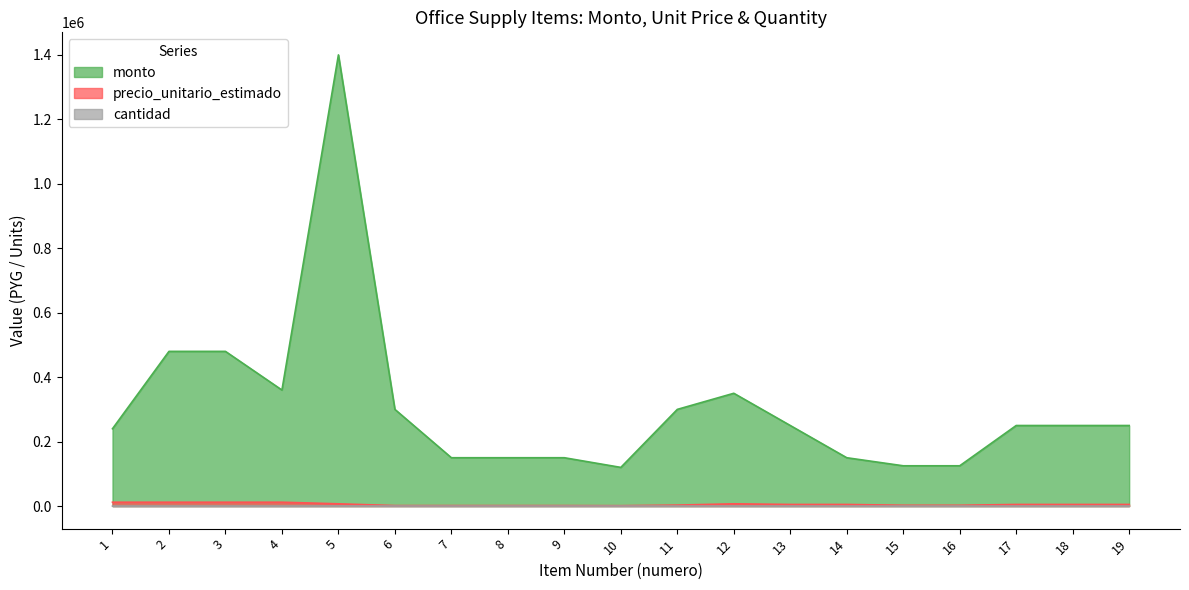

How many lines are shown in the chart?

3